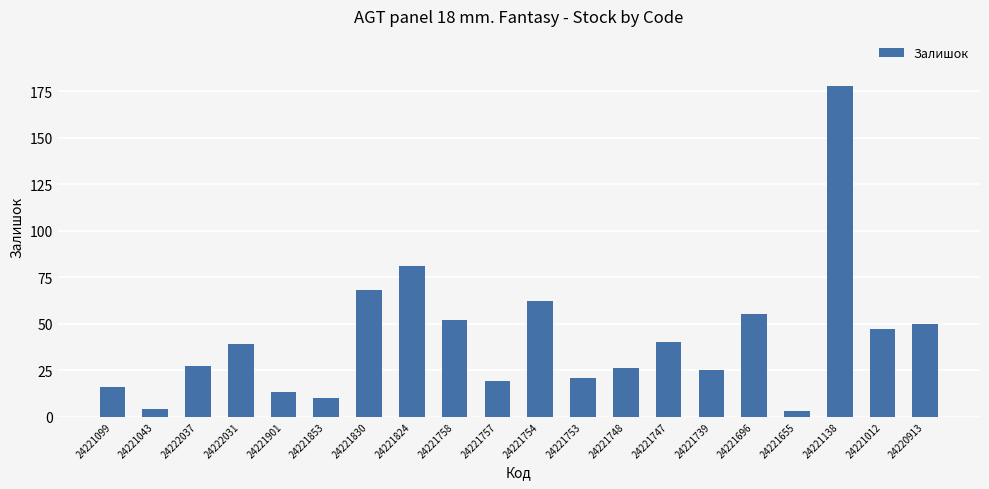

What is the label of the 7th bar from the right?

24221747